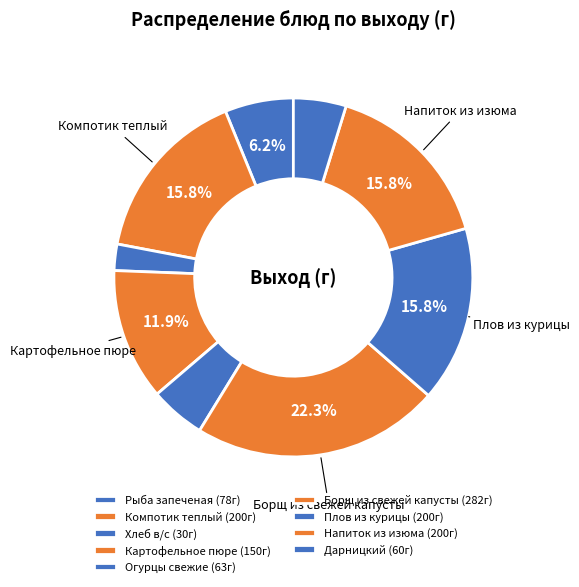

Is the sum of Хлеб в/с and Компотик теплый greater than half?

No